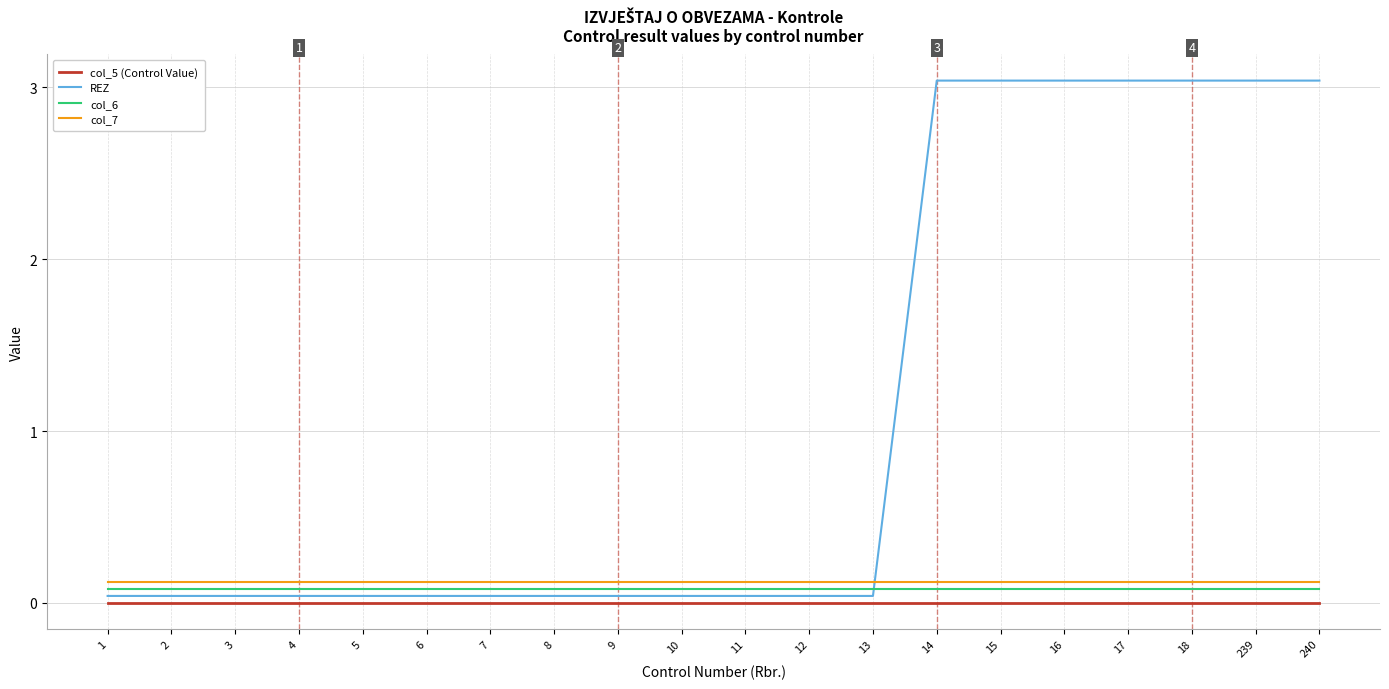

Which series has the largest total across all categories?

REZ